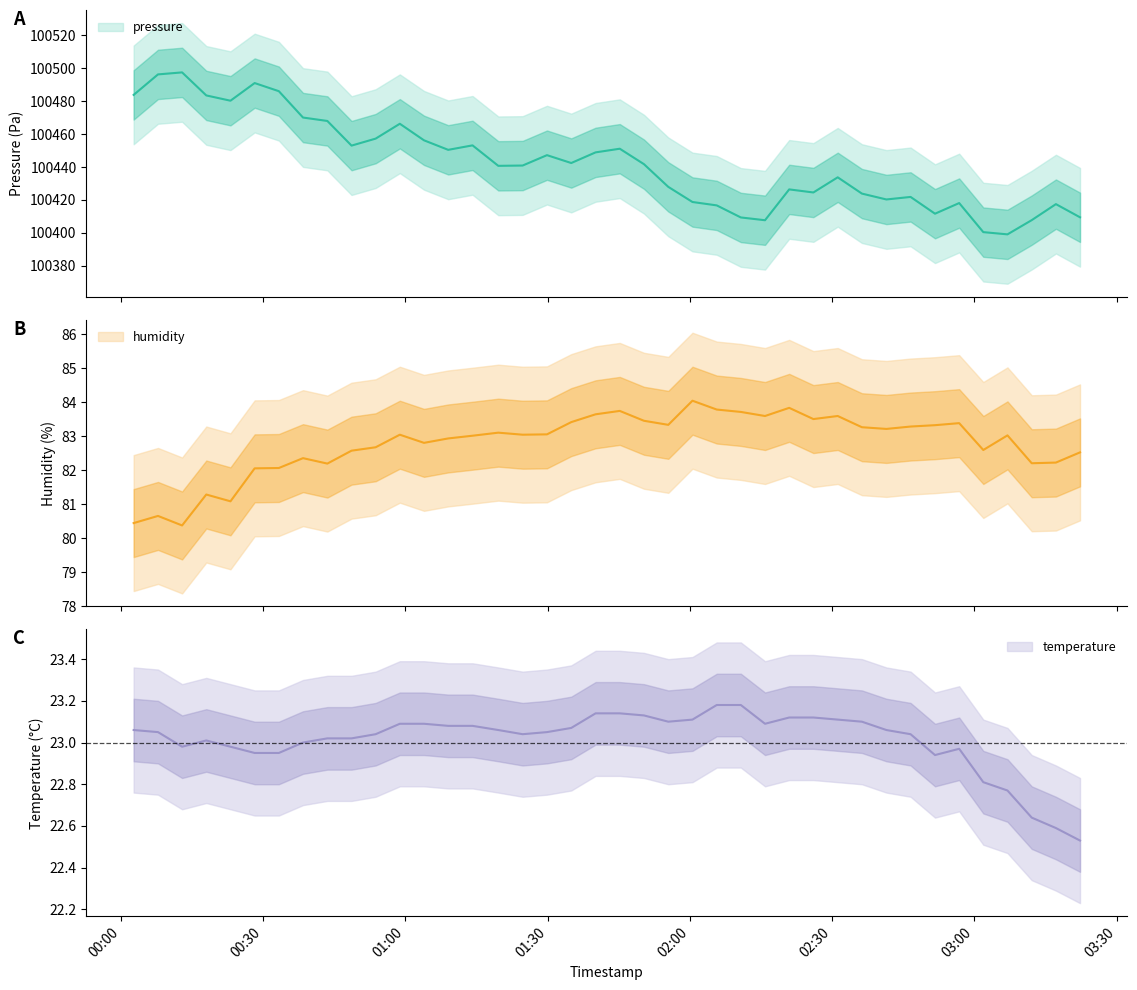

True or false: temperature and pressure intersect in this chart.

False